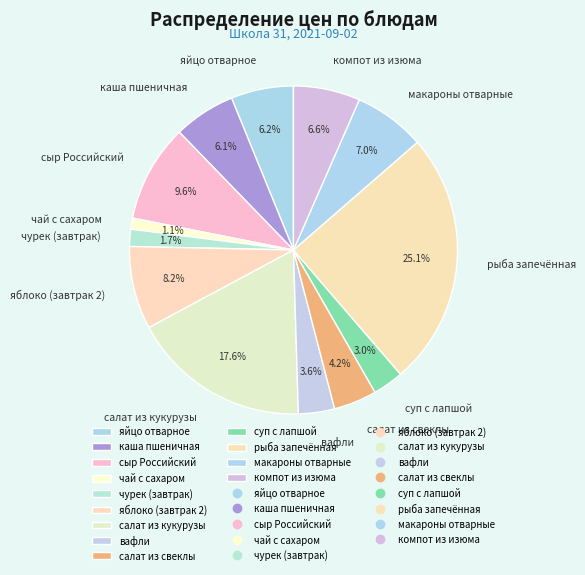

Which has a higher value, суп с лапшой or макароны отварные?

макароны отварные